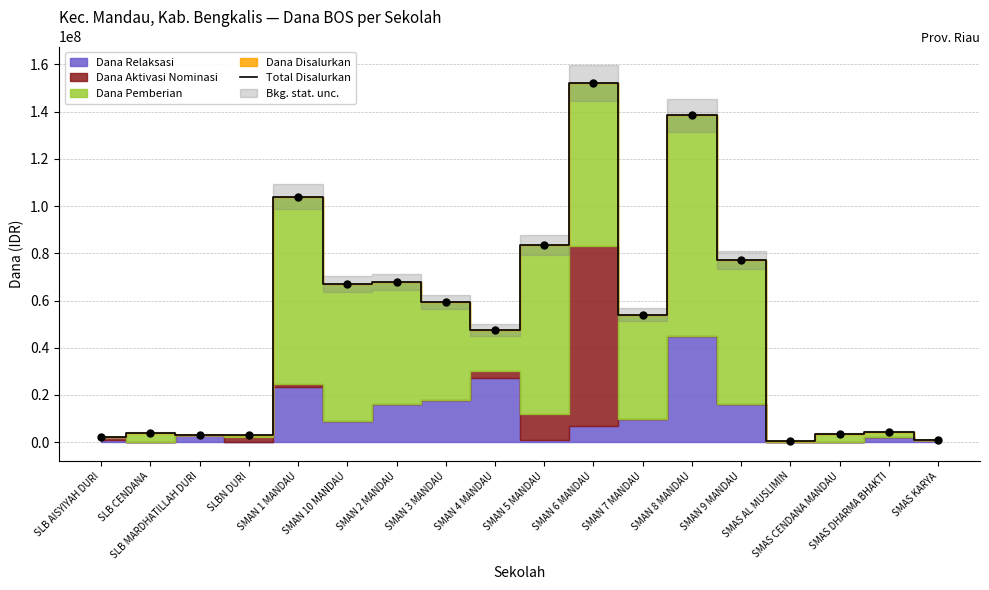

What position from the left is SMAS DHARMA BHAKTI?

17